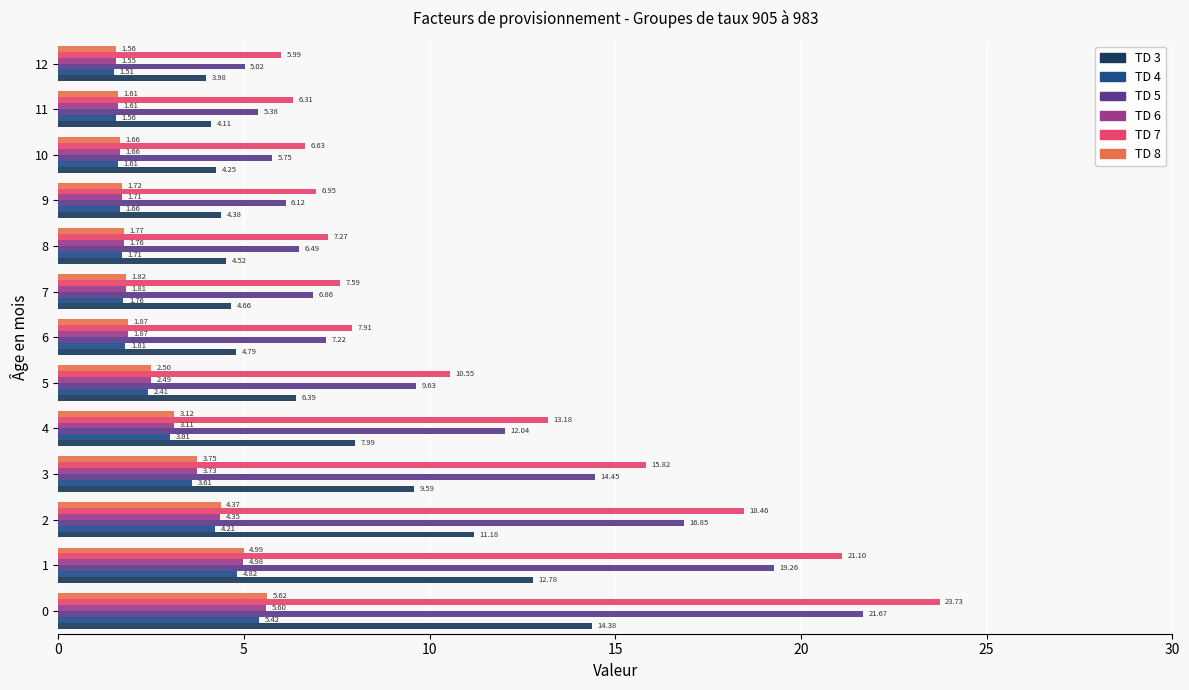

How many series are shown in this chart?

6